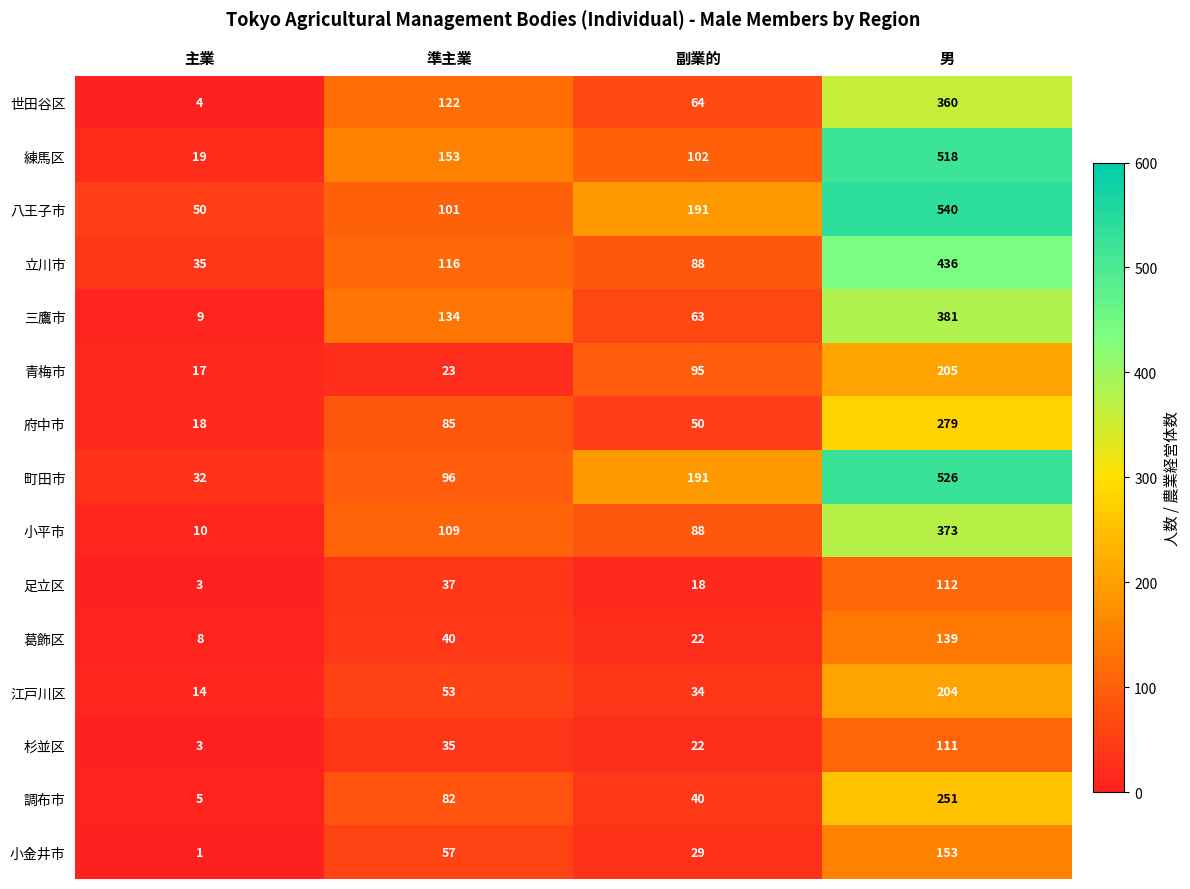

At which label is 小平市 closest to 191?

準主業